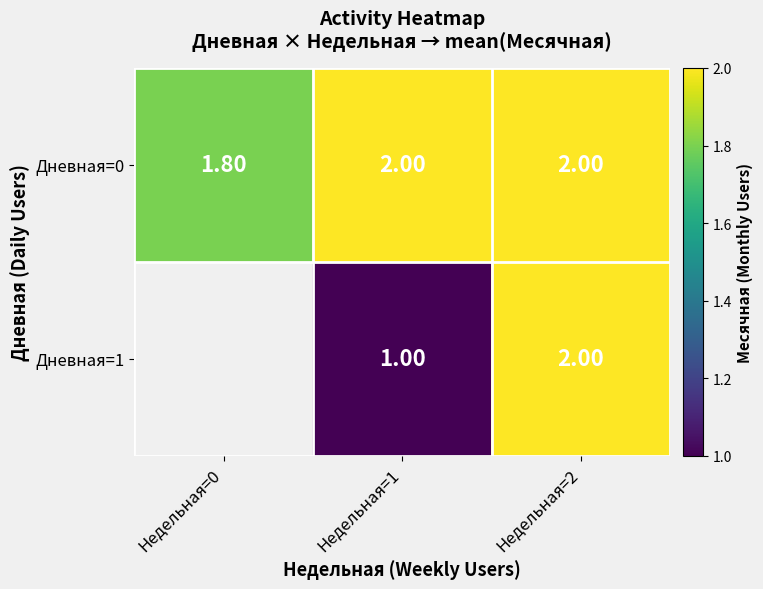

Is the value of Дневная=1 at Недельная=1 greater than the value of Дневная=0 at Недельная=2?

No